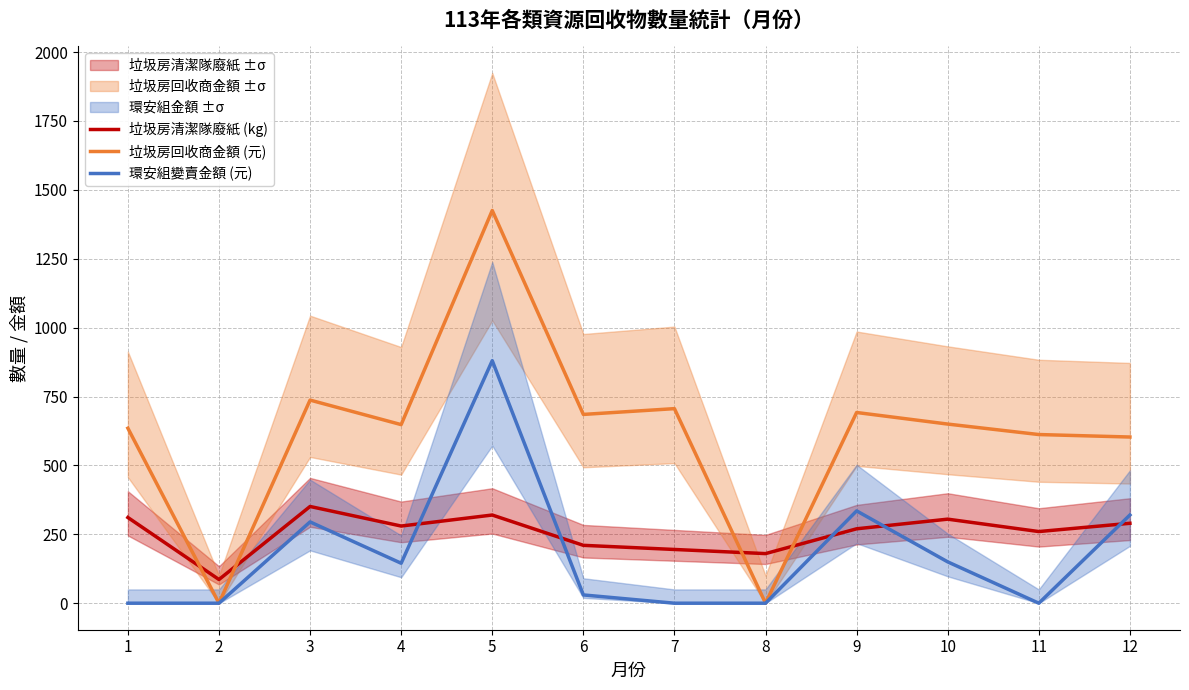

At which category does the chart reach its minimum across all series?

2